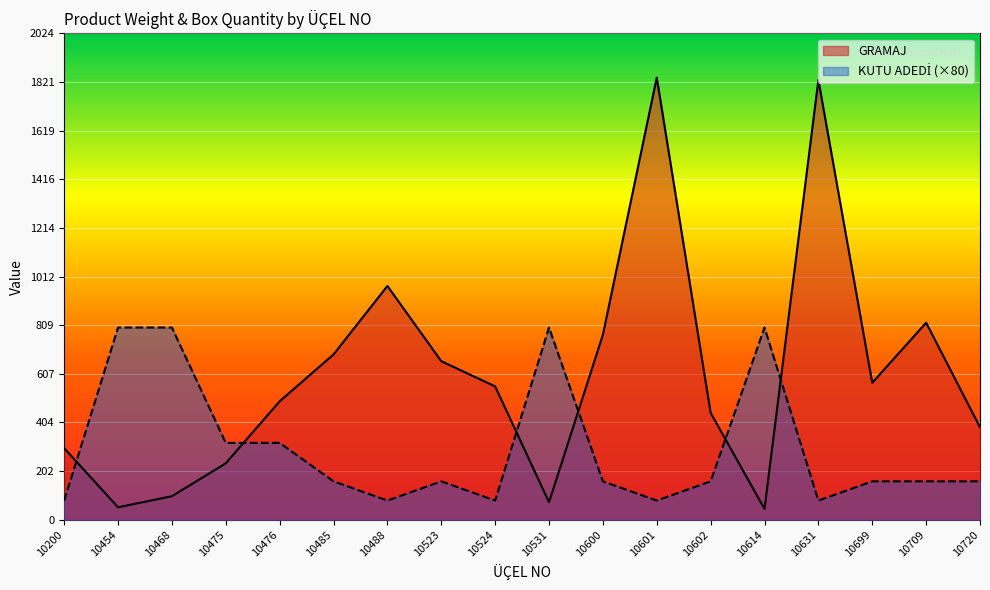

Where is the first local minimum for GRAMAJ?

10454